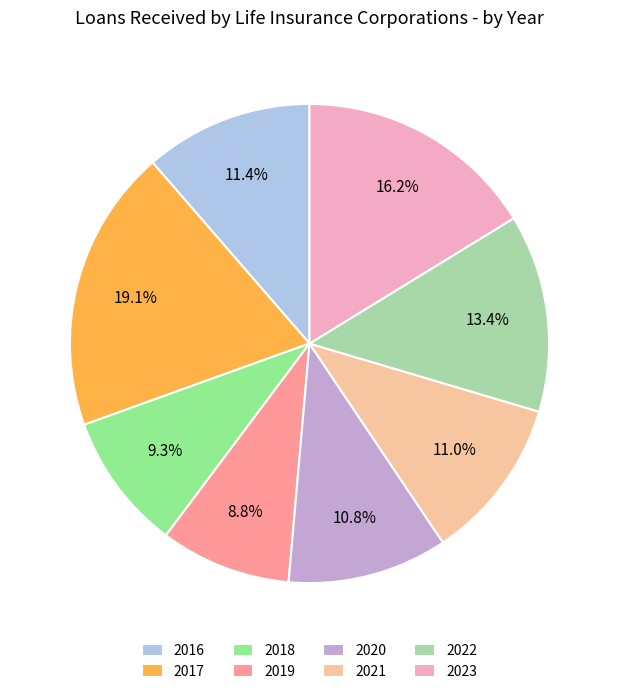

How much of the chart is everything except 2022?

86.6%